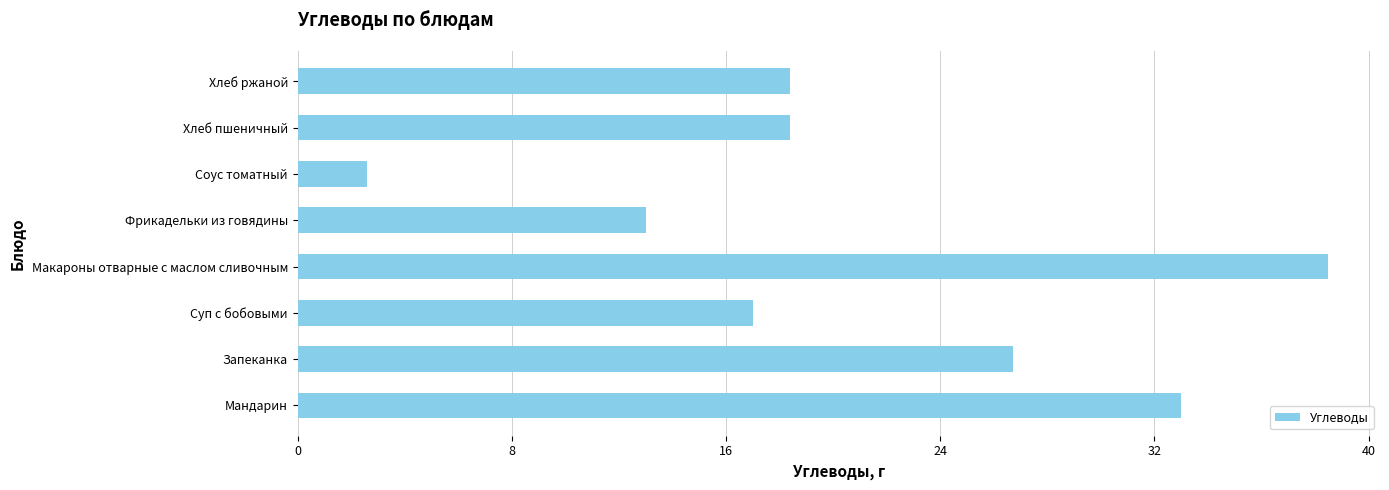

What is the average value?

21.0